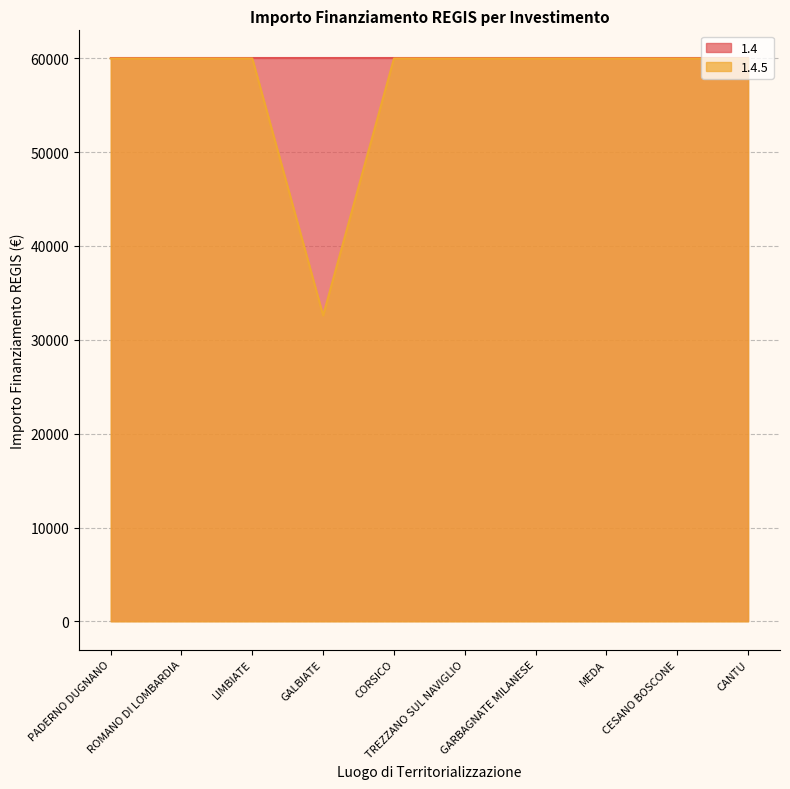

How many lines are shown in the chart?

2